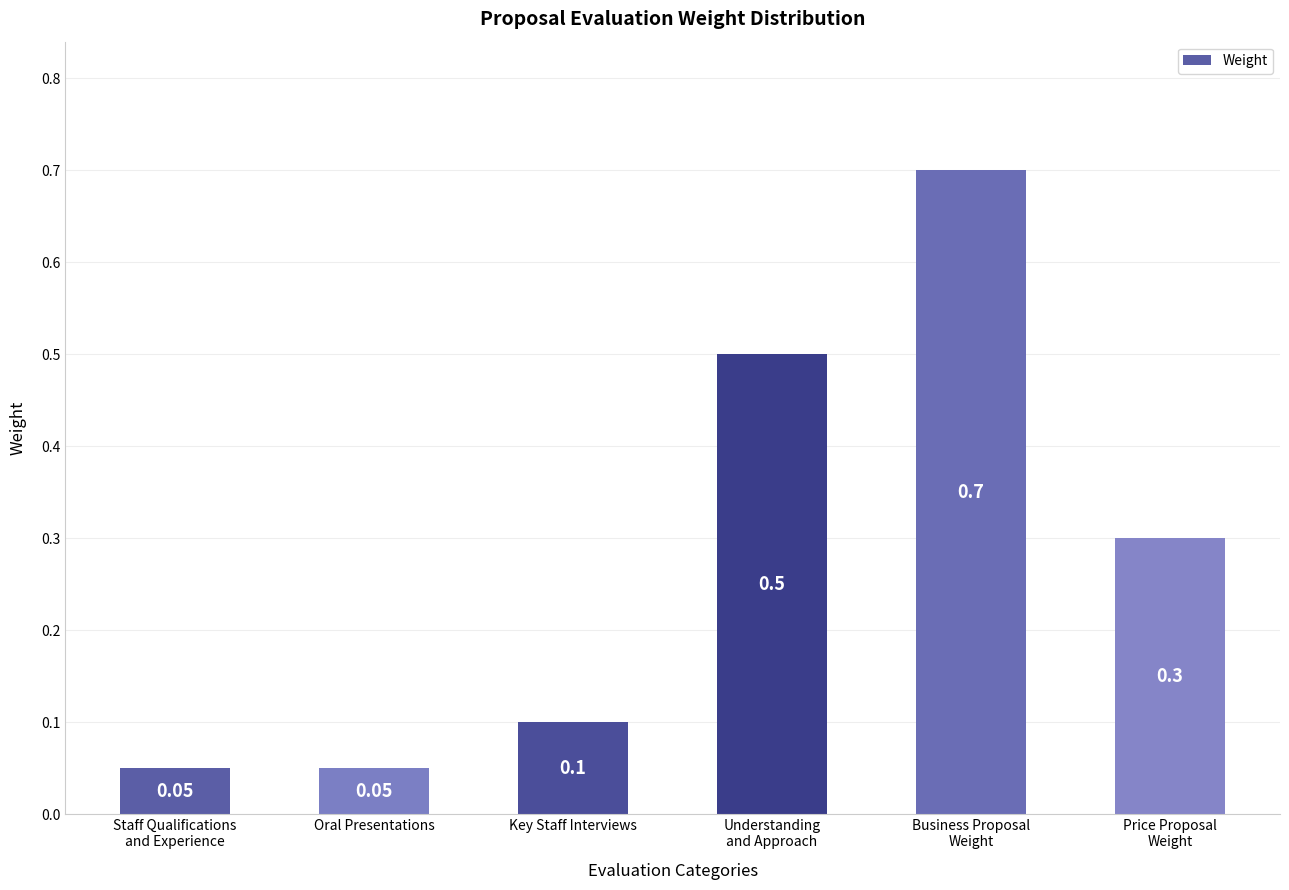

Reading left to right, extract all data points from this chart.

0.1	0.1	0.1	0.5	0.7	0.3